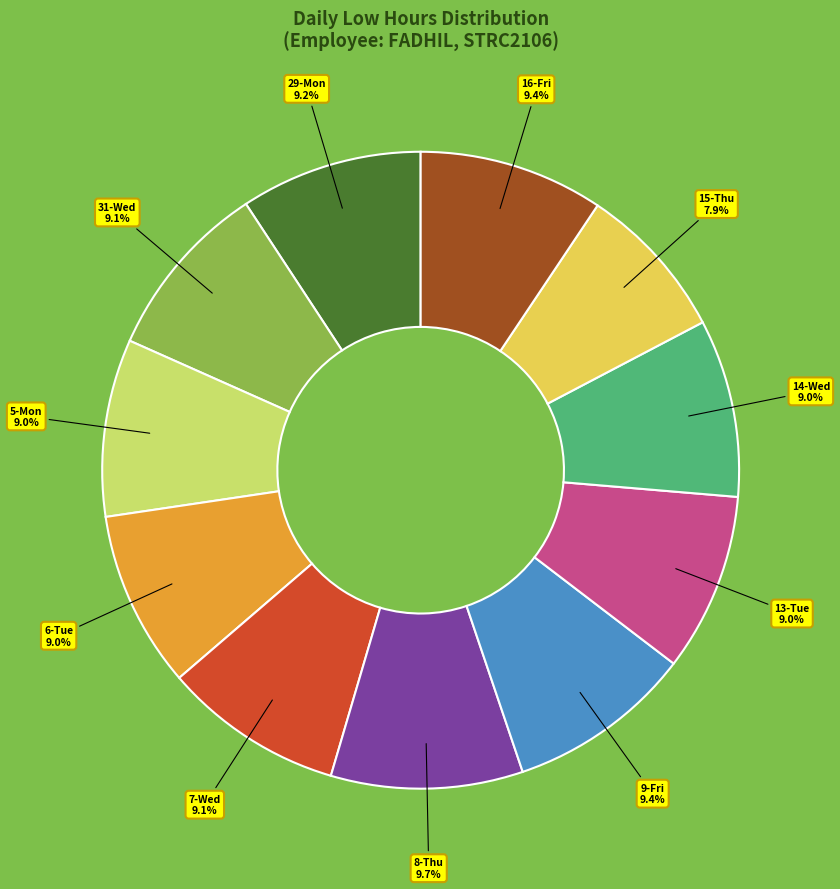

What is the ratio of the value at 15-Thu to the value at 31-Wed?

0.9